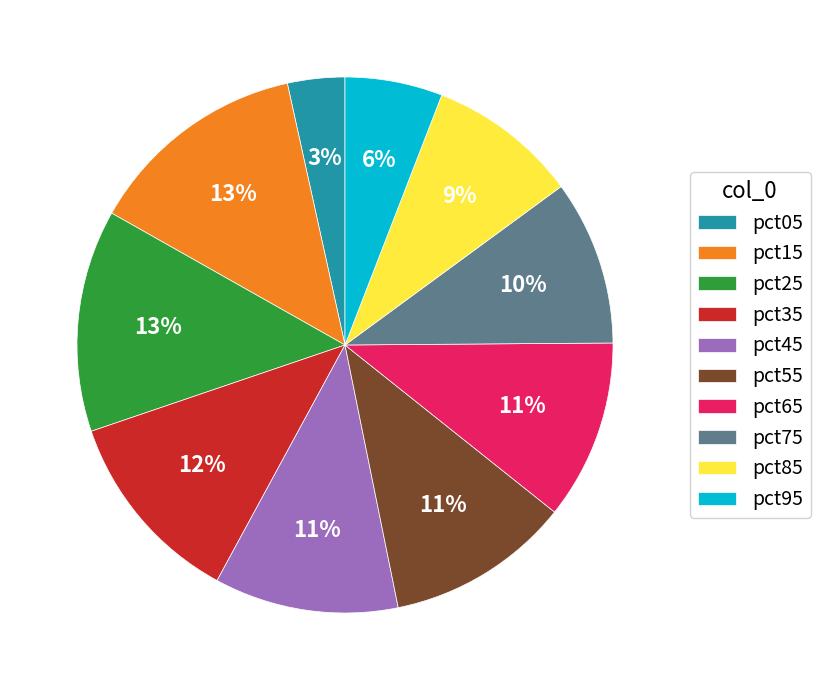

Does pct95 represent more than half of the total?

No